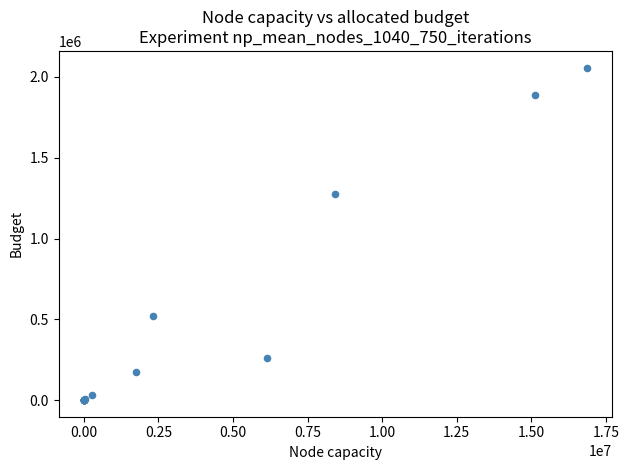

What Y value in the scatter plot is closest to 1028926?

1272596.3